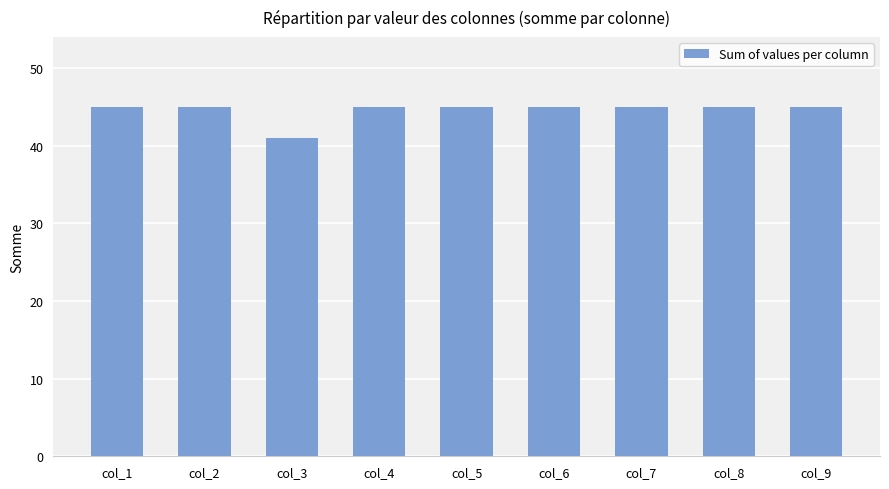

What value does the data have at col_5?

45